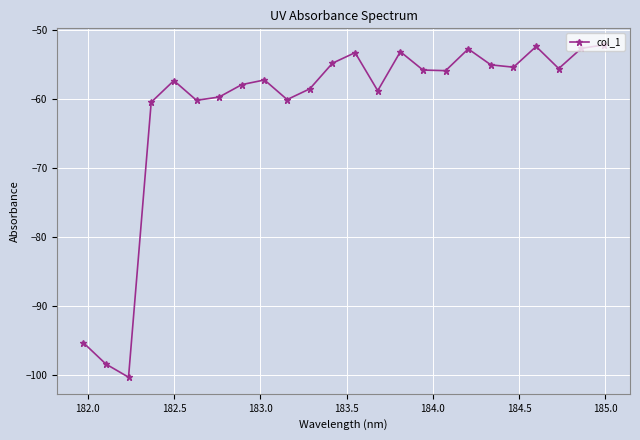

Does the chart have visible grid lines?

Yes